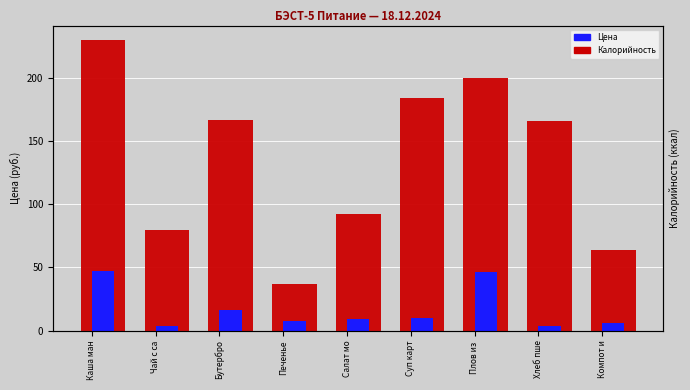

The value of Цена at Компот и is 9.2. True or false?

False